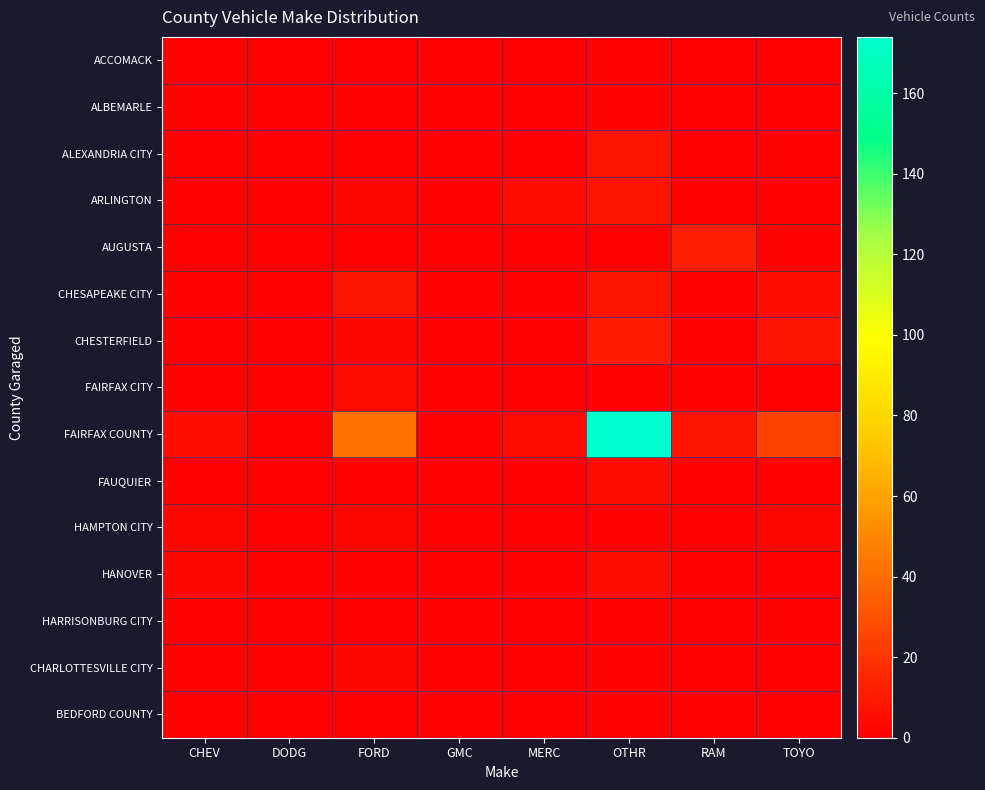

How many data points does each series have?

8